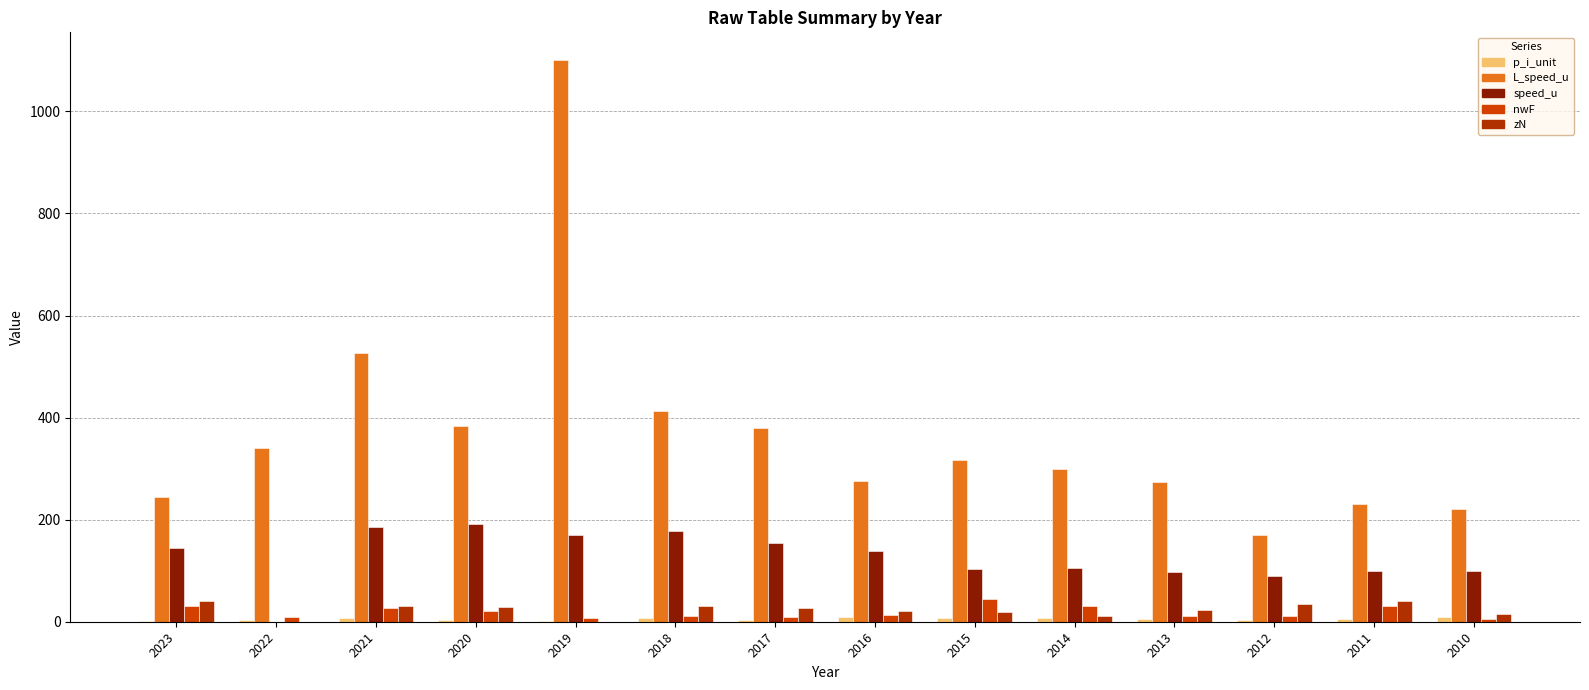

At which category is the sum across all series the highest?

2019